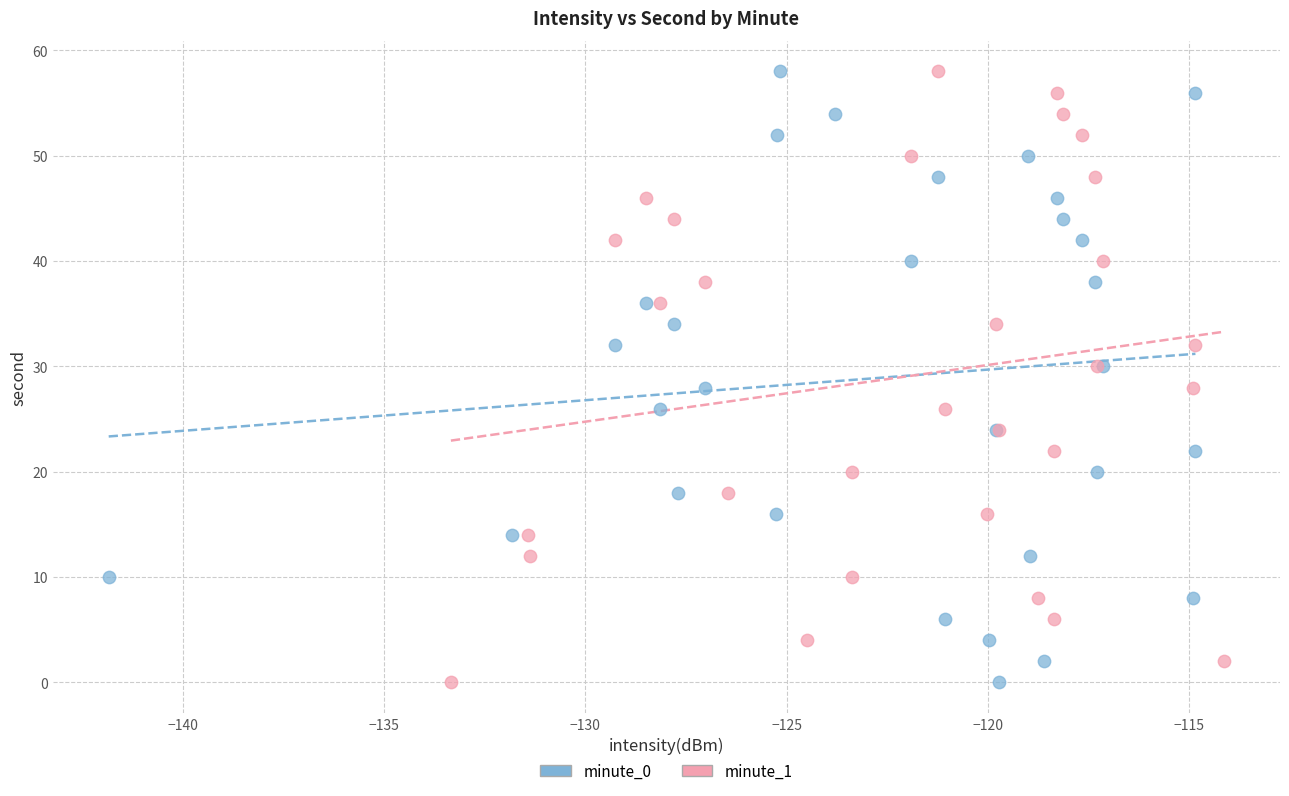

What are all the series names shown in the legend?

minute_0, minute_1